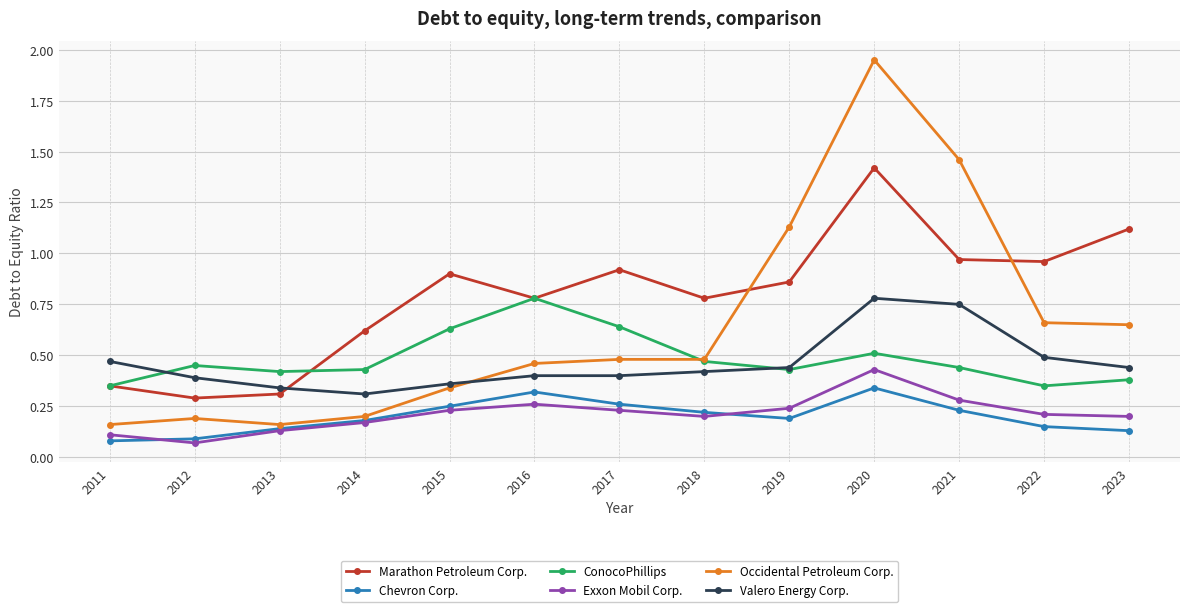

At how many categories does at least one series exceed 1?

4